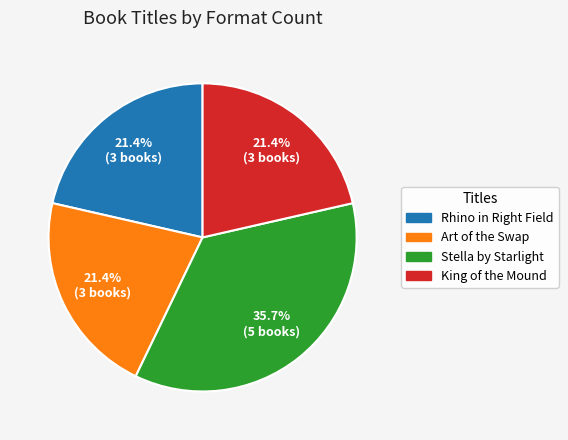

Do Stella by Starlight and King of the Mound together represent more than half of the pie?

Yes